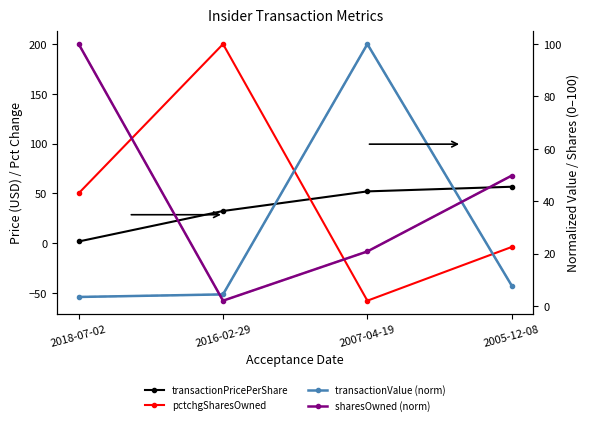

The value of transactionValue (norm) at 2016-02-29 is 4.4. True or false?

True